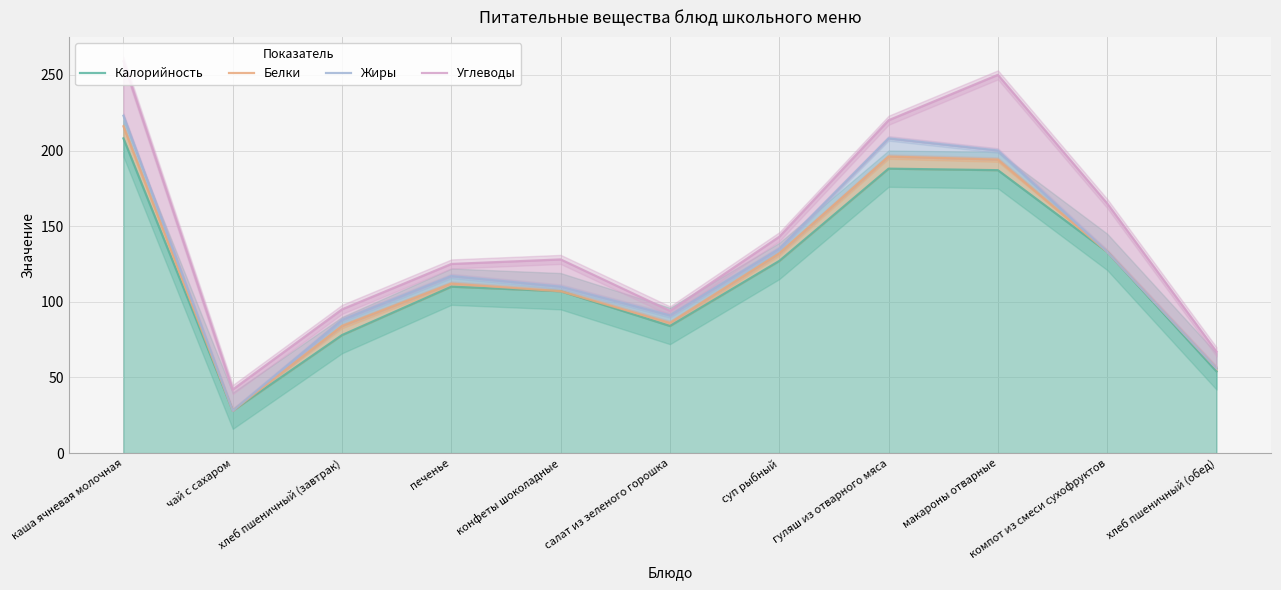

List the labels in order of Белки value, largest first.

каша ячневая молочная, гуляш из отварного мяса, макароны отварные, компот из смеси сухофруктов, суп рыбный, печенье, конфеты шоколадные, салат из зеленого горошка, хлеб пшеничный (завтрак), хлеб пшеничный (обед), чай с сахаром